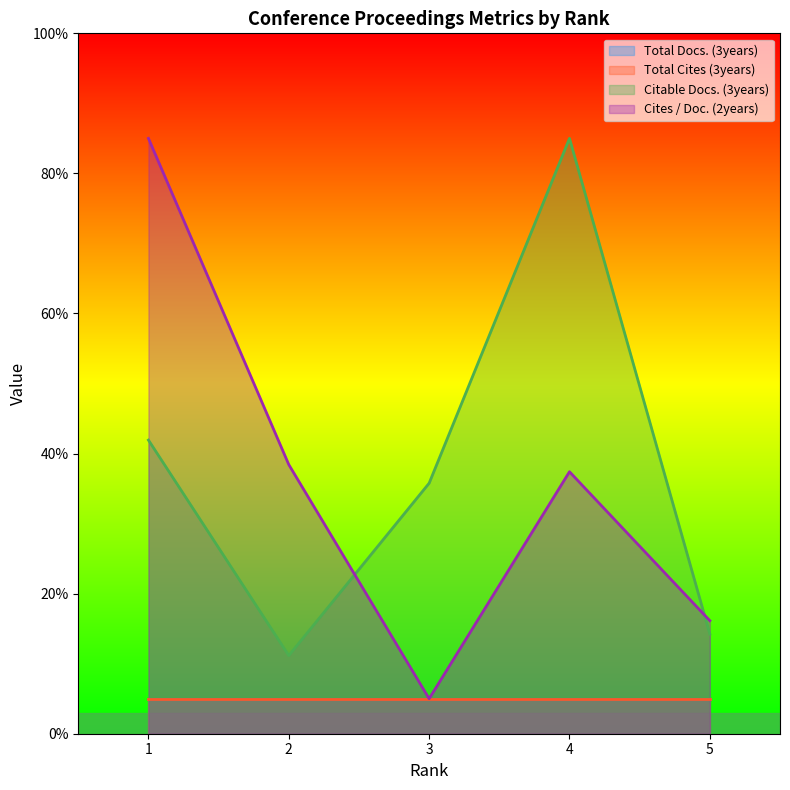

Which series ends up on top after the final intersection of Citable Docs. (3years) and Cites / Doc. (2years)?

Cites / Doc. (2years)